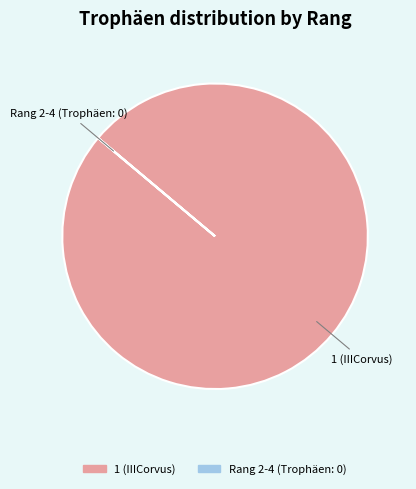

Is there any slice that represents more than half of the pie?

Yes